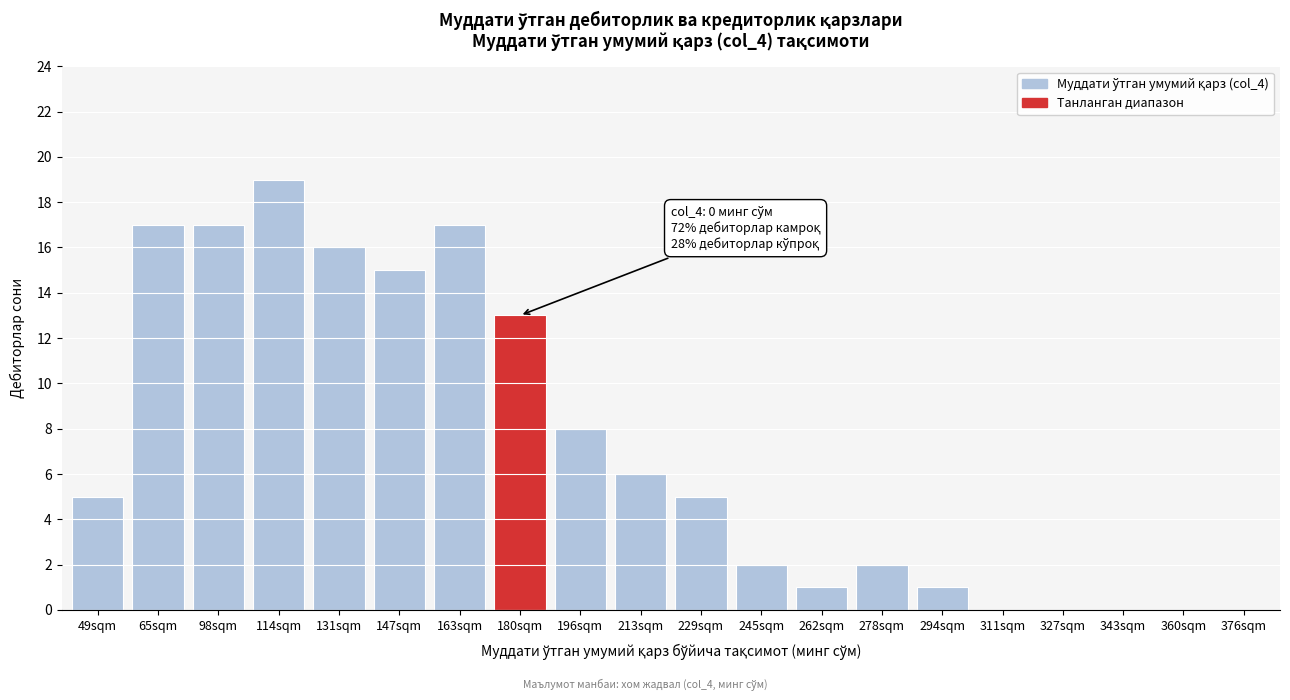

Reading left to right, what are all the values shown in this chart?

49sqm=5	65sqm=17	98sqm=17	114sqm=19	131sqm=16	147sqm=15	163sqm=17	180sqm=13	196sqm=8	213sqm=6	229sqm=5	245sqm=2	262sqm=1	278sqm=2	294sqm=1	311sqm=0	327sqm=0	343sqm=0	360sqm=0	376sqm=0